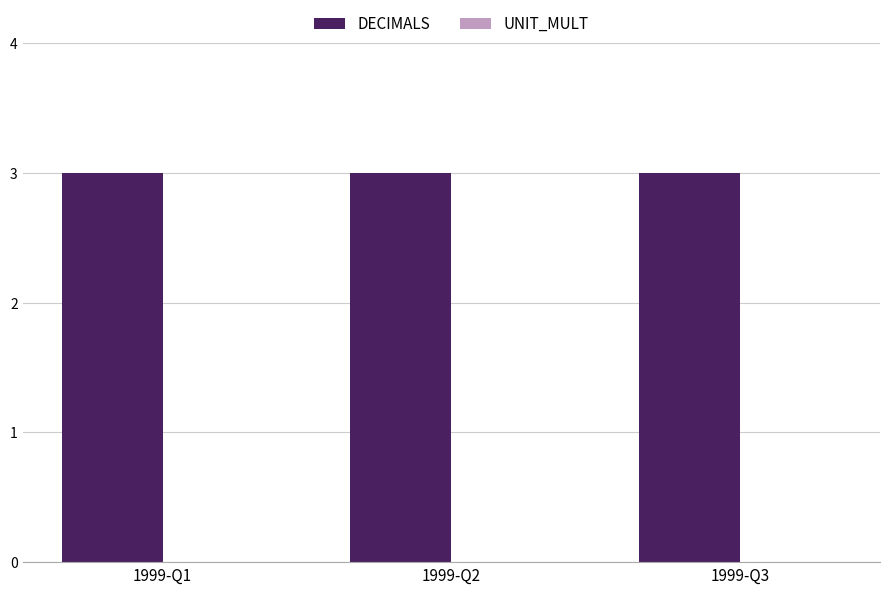

Which series changed the most between 1999-Q2 and 1999-Q3?

DECIMALS